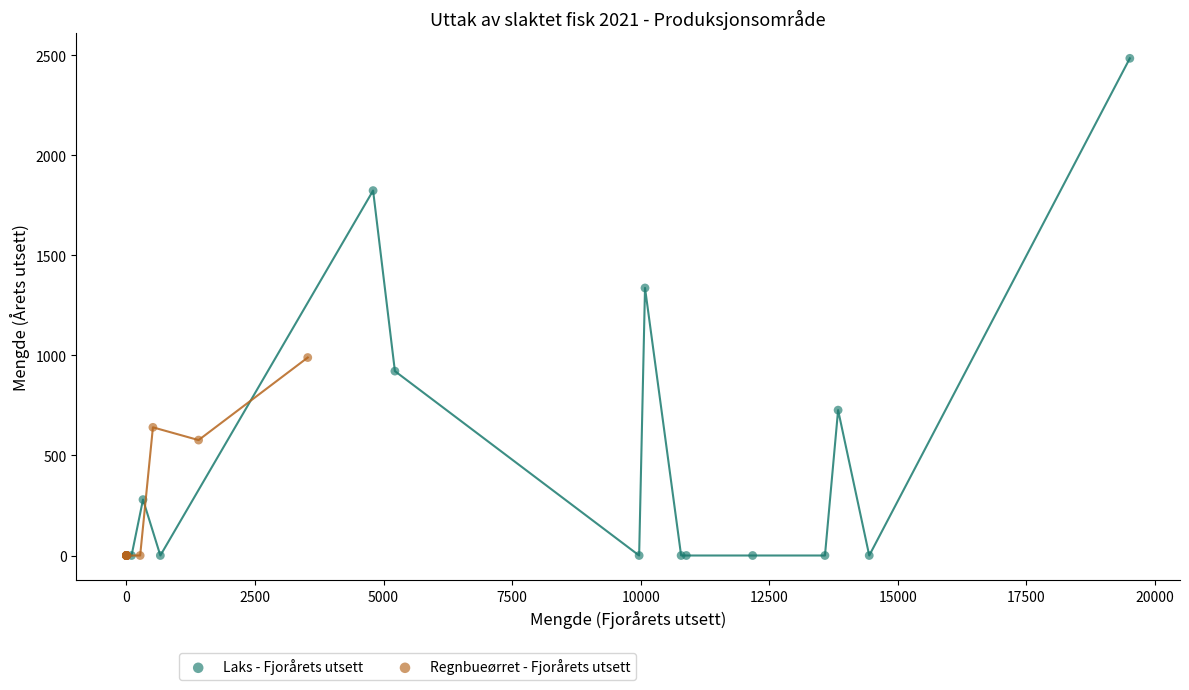

Which series contains the highest Y value?

Laks - Fjorårets utsett